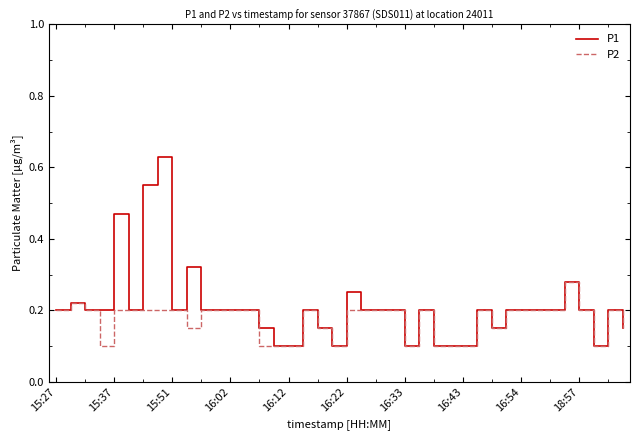

The value of P2 at 18:57 is 0.1. True or false?

False